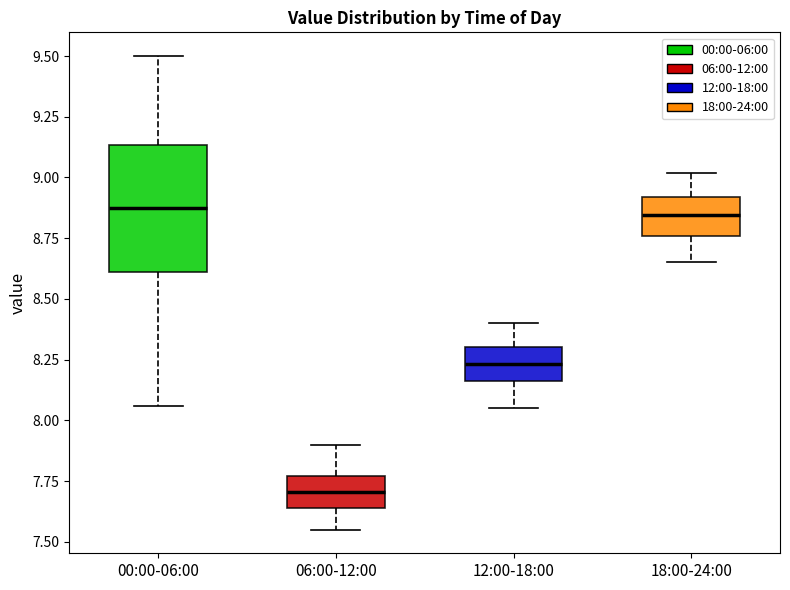

Reading left to right, read every box against the y-axis: the position of its median line, the range the box covers, and the ends of its whiskers. The values are not printed on the chart, so give them approximately, as read against the axis.

00:00-06:00: median 8.90, box 8.60 to 9.15, whiskers 8.05 to 9.50
06:00-12:00: median 7.70, box 7.65 to 7.75, whiskers 7.55 to 7.90
12:00-18:00: median 8.25, box 8.15 to 8.30, whiskers 8.05 to 8.40
18:00-24:00: median 8.85, box 8.75 to 8.90, whiskers 8.65 to 9.00